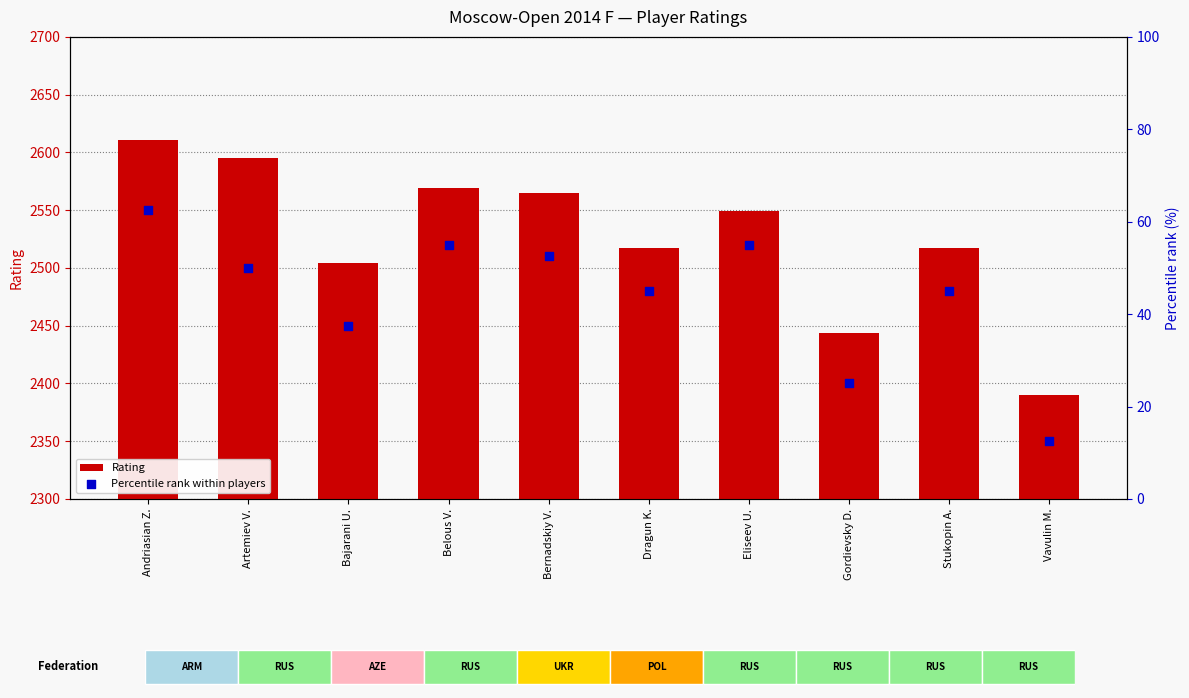

Is the value of Rating at Andriasian Z. greater than the value of Percentile rank within players at Gordievsky D.?

Yes